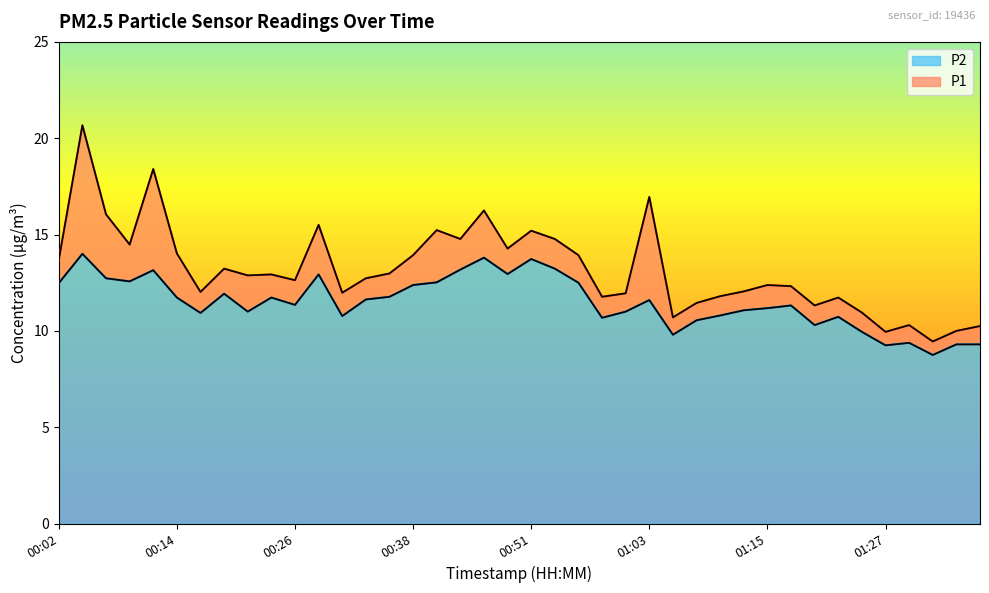

What is the highest value of the P1 series?

20.7